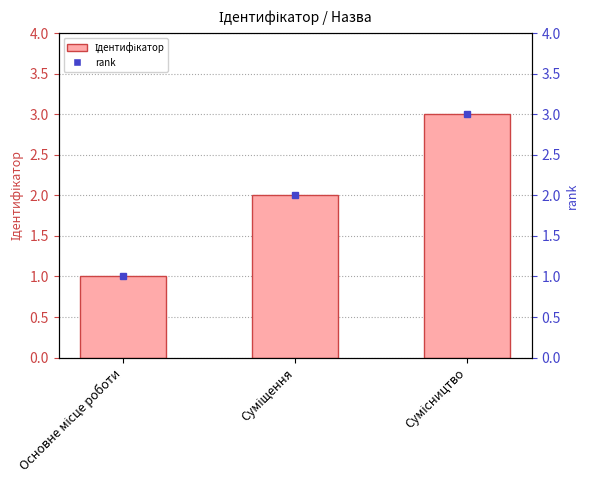

How many bars are there in total?

6